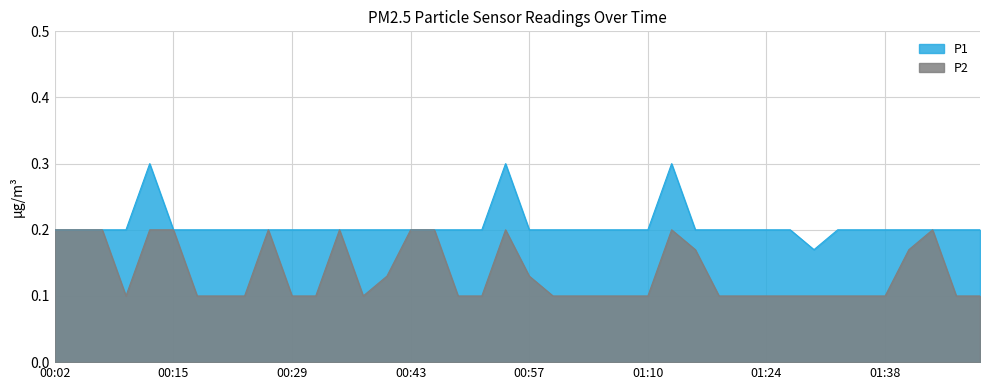

What are all the series names shown in the legend?

P1, P2